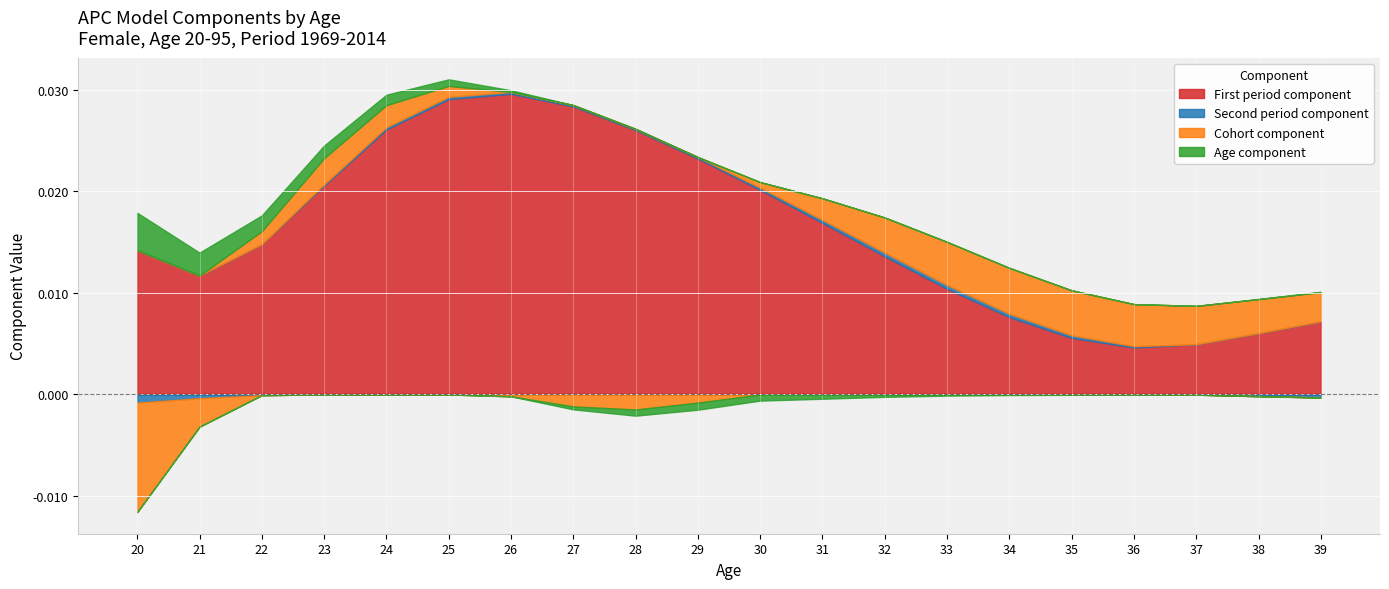

The Age component series shows -0.0 at 31. True or false?

True